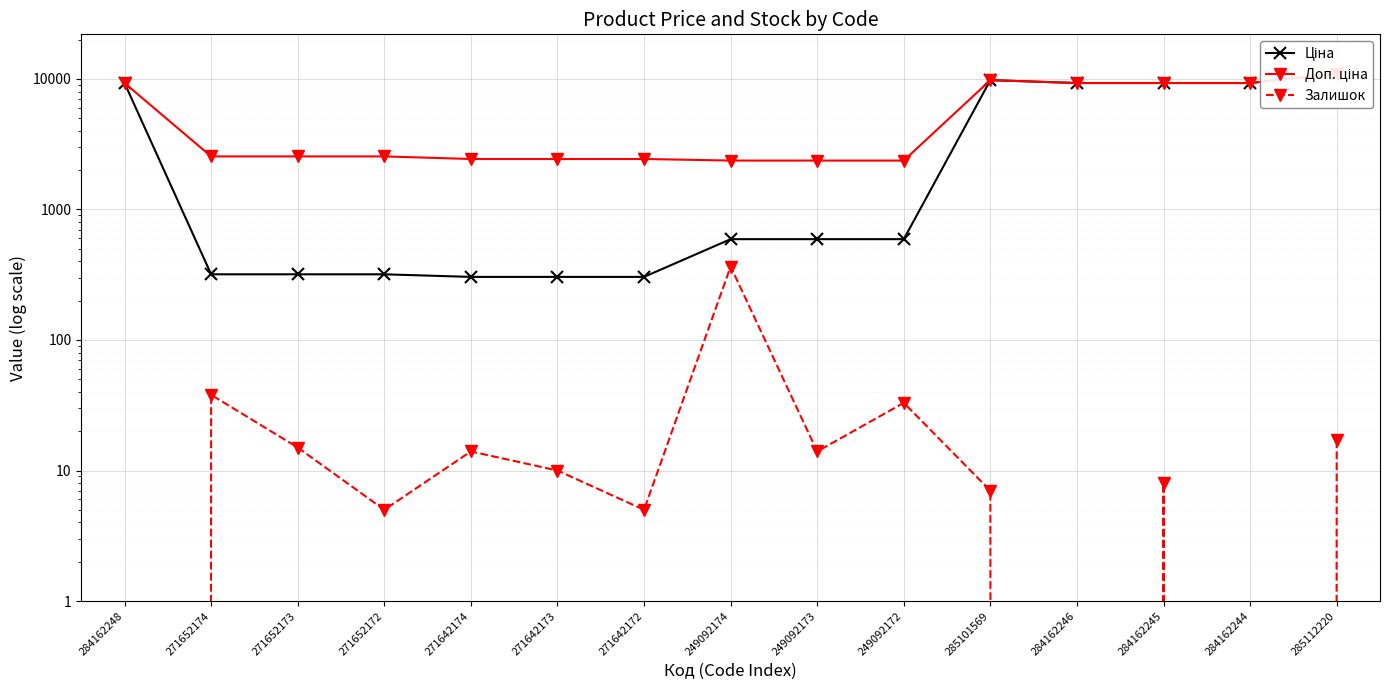

What is the label of the 8th point from the right?

249092174